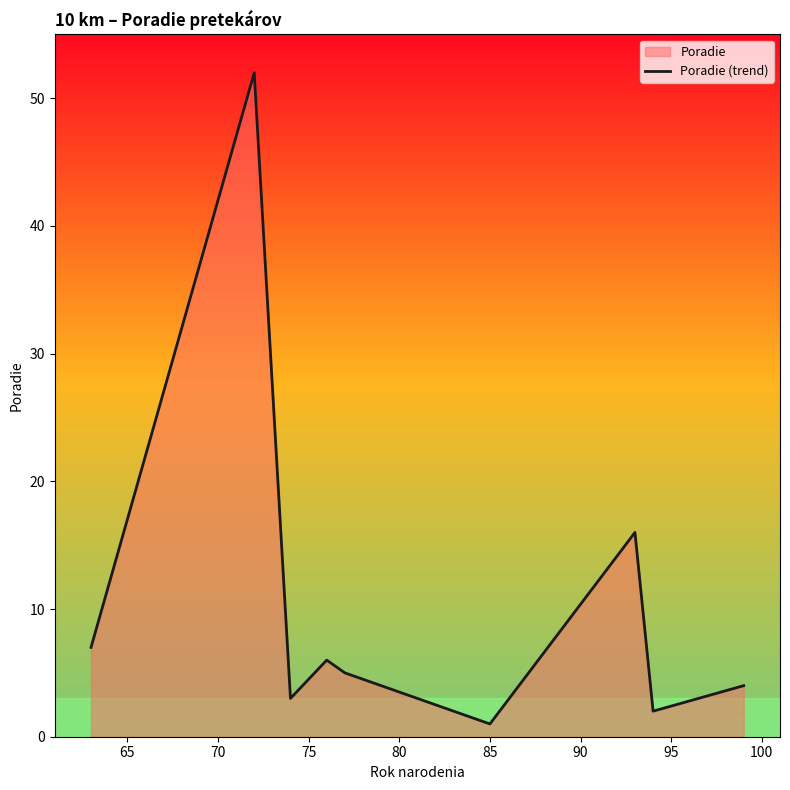

What is the difference between the maximum and minimum values?

51